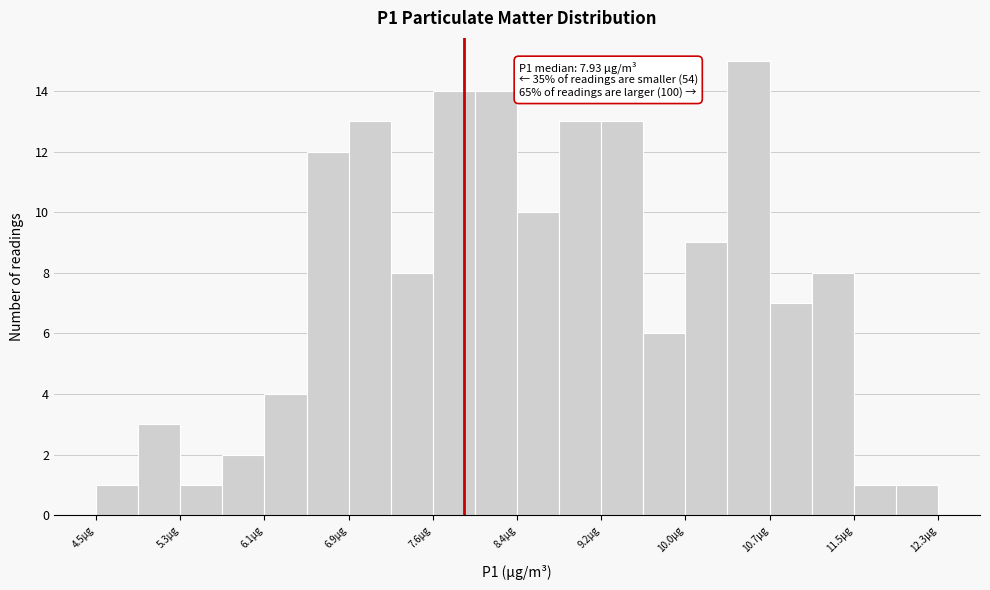

Around what value on the x-axis is the tallest bar? Give the approximate position of its centre, as read against the axis.

10.6